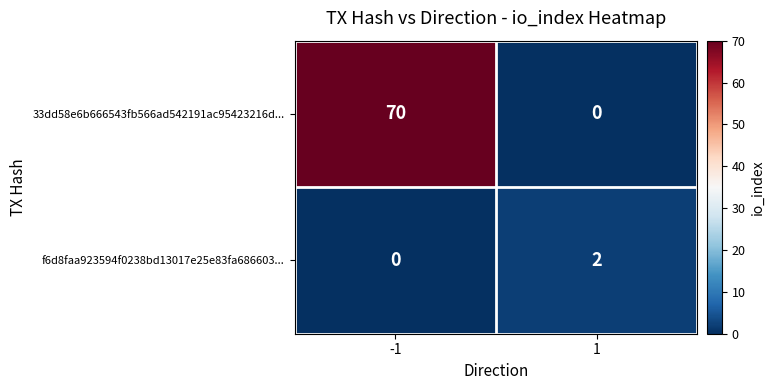

What is the sum of all 33dd58e6b666543fb566ad542191ac95423216d... values?

70